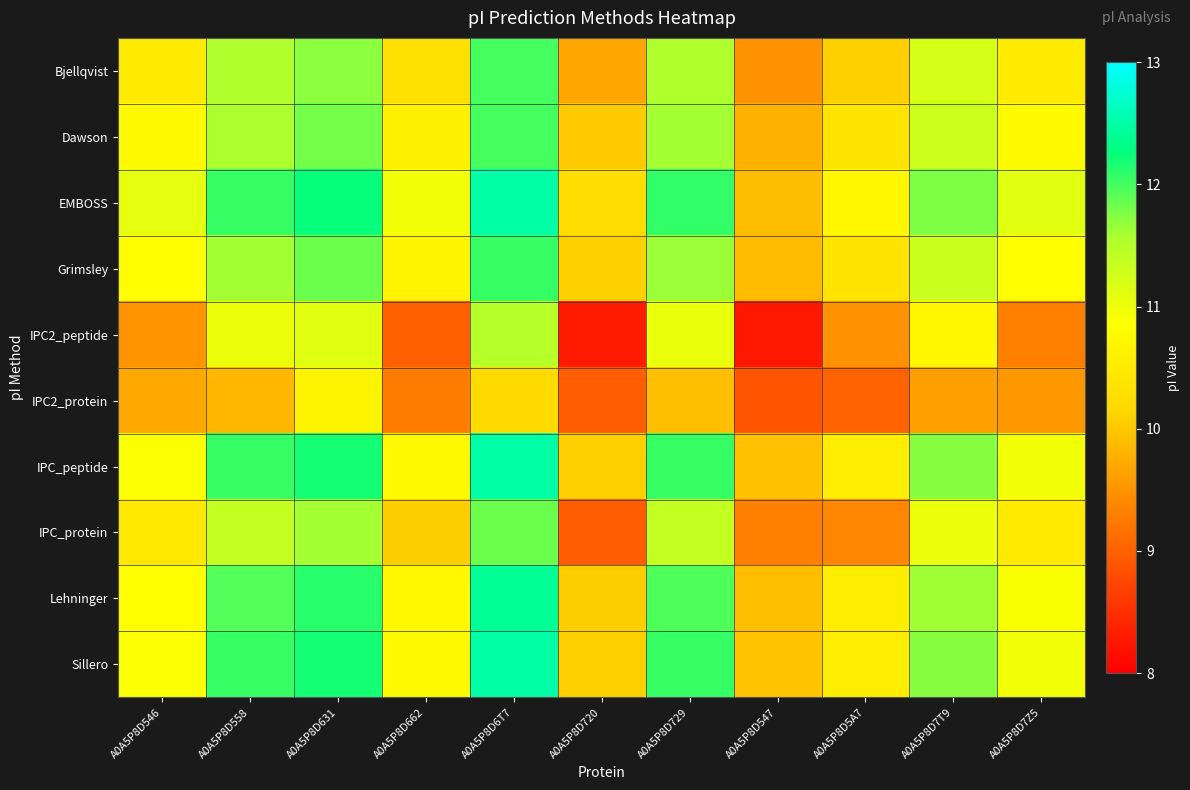

Reading right to left, what are all the values shown in this chart?

Bjellqvist: A0A5P8D7Z5=10.5	A0A5P8D7T9=11.2	A0A5P8D5A7=10.1	A0A5P8D547=9.5	A0A5P8D729=11.6	A0A5P8D720=9.7	A0A5P8D6T7=12.0	A0A5P8D662=10.3	A0A5P8D631=11.7	A0A5P8D558=11.5	A0A5P8D546=10.5
Dawson: A0A5P8D7Z5=10.8	A0A5P8D7T9=11.3	A0A5P8D5A7=10.4	A0A5P8D547=9.8	A0A5P8D729=11.6	A0A5P8D720=10.0	A0A5P8D6T7=12.0	A0A5P8D662=10.6	A0A5P8D631=11.8	A0A5P8D558=11.6	A0A5P8D546=10.8
EMBOSS: A0A5P8D7Z5=11.1	A0A5P8D7T9=11.8	A0A5P8D5A7=10.7	A0A5P8D547=9.9	A0A5P8D729=12.1	A0A5P8D720=10.2	A0A5P8D6T7=12.5	A0A5P8D662=10.9	A0A5P8D631=12.3	A0A5P8D558=12.0	A0A5P8D546=11.1
Grimsley: A0A5P8D7Z5=10.8	A0A5P8D7T9=11.3	A0A5P8D5A7=10.4	A0A5P8D547=9.9	A0A5P8D729=11.6	A0A5P8D720=10.1	A0A5P8D6T7=12.0	A0A5P8D662=10.7	A0A5P8D631=11.8	A0A5P8D558=11.6	A0A5P8D546=10.8
IPC2_peptide: A0A5P8D7Z5=9.3	A0A5P8D7T9=10.7	A0A5P8D5A7=9.5	A0A5P8D547=8.3	A0A5P8D729=11.0	A0A5P8D720=8.3	A0A5P8D6T7=11.5	A0A5P8D662=9.0	A0A5P8D631=11.1	A0A5P8D558=11.0	A0A5P8D546=9.5
IPC2_protein: A0A5P8D7Z5=9.6	A0A5P8D7T9=9.6	A0A5P8D5A7=9.0	A0A5P8D547=8.9	A0A5P8D729=9.9	A0A5P8D720=9.0	A0A5P8D6T7=10.2	A0A5P8D662=9.3	A0A5P8D631=10.7	A0A5P8D558=9.9	A0A5P8D546=9.7
IPC_peptide: A0A5P8D7Z5=10.9	A0A5P8D7T9=11.7	A0A5P8D5A7=10.6	A0A5P8D547=9.9	A0A5P8D729=12.1	A0A5P8D720=10.1	A0A5P8D6T7=12.5	A0A5P8D662=10.8	A0A5P8D631=12.2	A0A5P8D558=12.0	A0A5P8D546=10.9
IPC_protein: A0A5P8D7Z5=10.5	A0A5P8D7T9=11.0	A0A5P8D5A7=9.4	A0A5P8D547=9.3	A0A5P8D729=11.4	A0A5P8D720=9.0	A0A5P8D6T7=11.8	A0A5P8D662=10.1	A0A5P8D631=11.6	A0A5P8D558=11.4	A0A5P8D546=10.5
Lehninger: A0A5P8D7Z5=10.9	A0A5P8D7T9=11.6	A0A5P8D5A7=10.5	A0A5P8D547=9.9	A0A5P8D729=12.0	A0A5P8D720=10.1	A0A5P8D6T7=12.4	A0A5P8D662=10.7	A0A5P8D631=12.1	A0A5P8D558=11.9	A0A5P8D546=10.8
Sillero: A0A5P8D7Z5=10.9	A0A5P8D7T9=11.7	A0A5P8D5A7=10.5	A0A5P8D547=10.0	A0A5P8D729=12.1	A0A5P8D720=10.1	A0A5P8D6T7=12.5	A0A5P8D662=10.8	A0A5P8D631=12.2	A0A5P8D558=12.0	A0A5P8D546=10.9